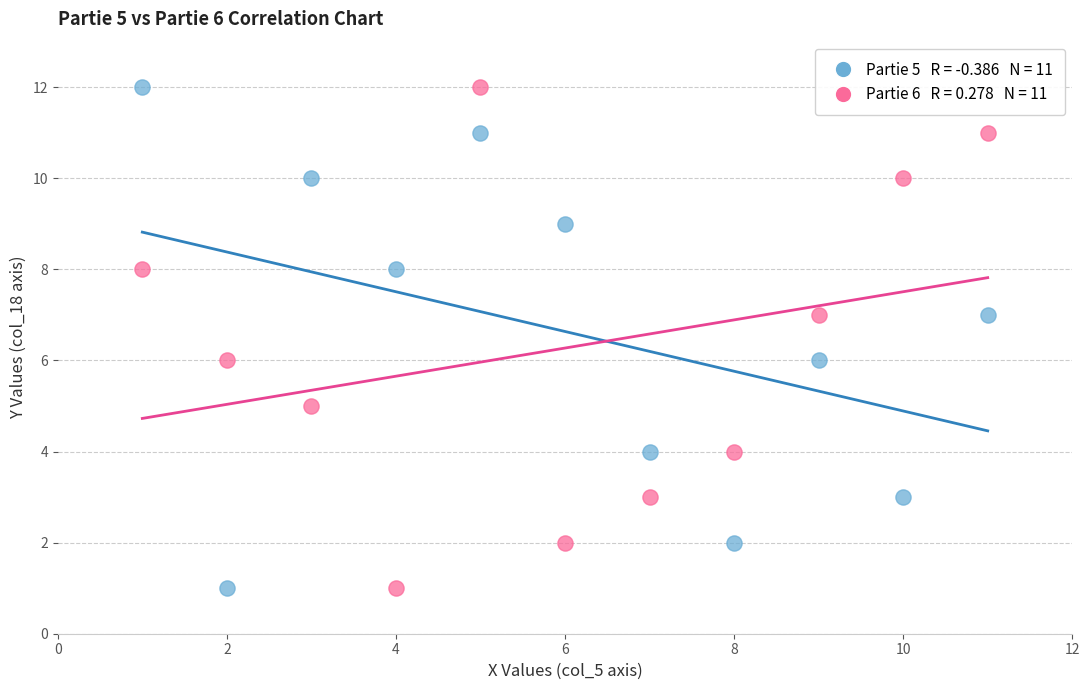

Across all data points, what is the range of Y values (max minus min)?

11